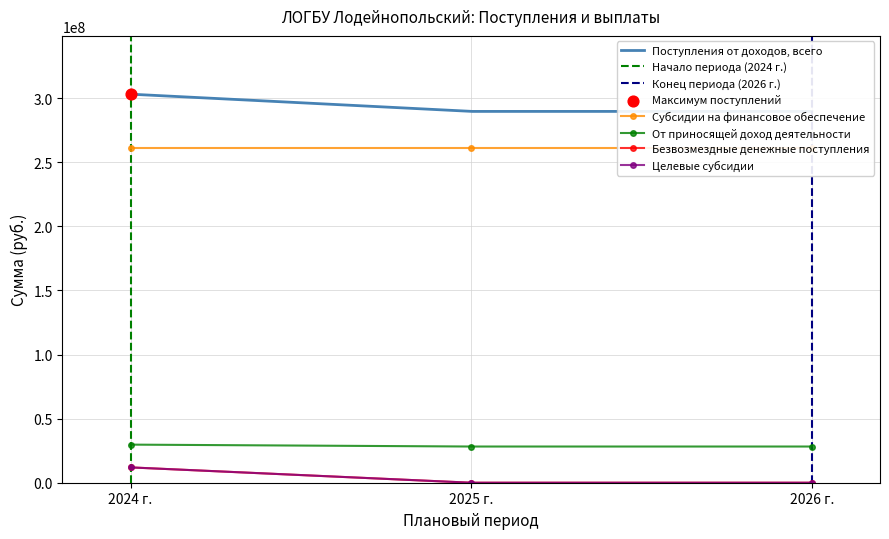

At which category is the sum across all series the highest?

2024 г.